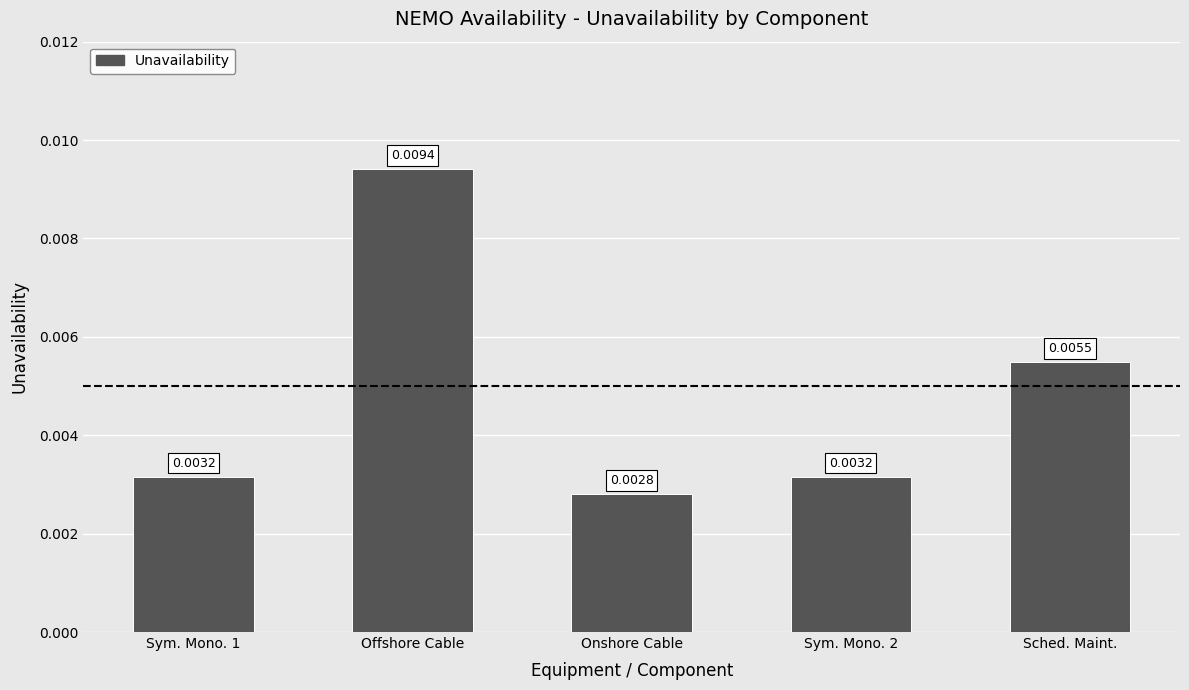

Which has a higher value, Sched. Maint. or Onshore Cable?

Sched. Maint.